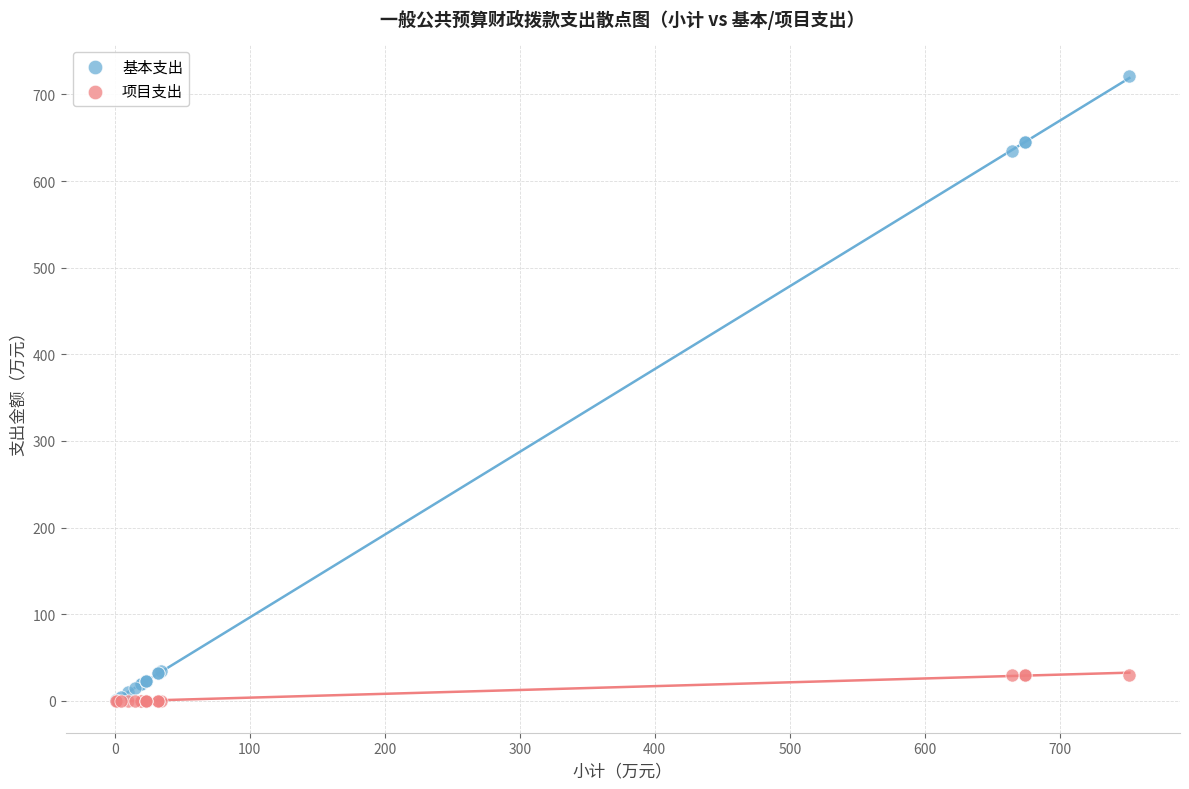

In the 基本支出 series, what Y value is closest to 361?

635.0